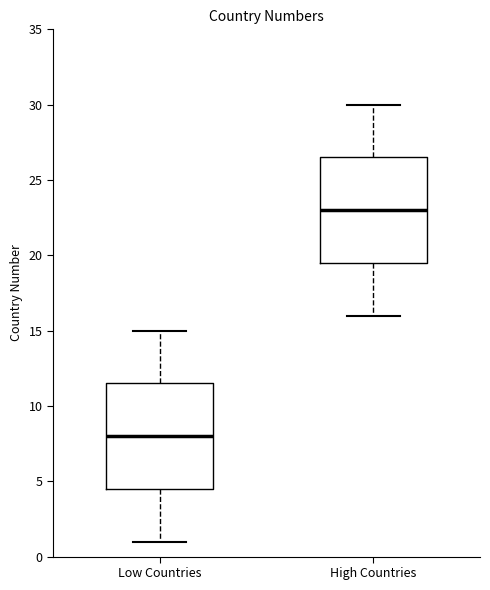

Which box has the highest median line?

High Countries